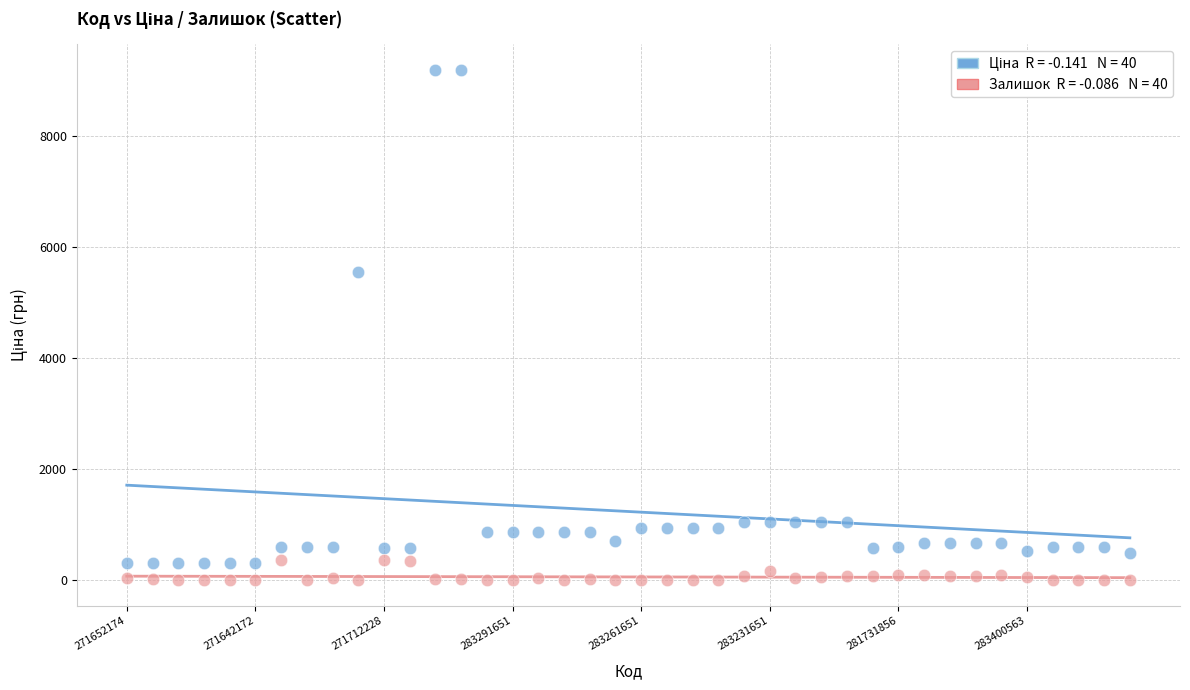

Across all data points, what is the range of Y values (max minus min)?

9193.3